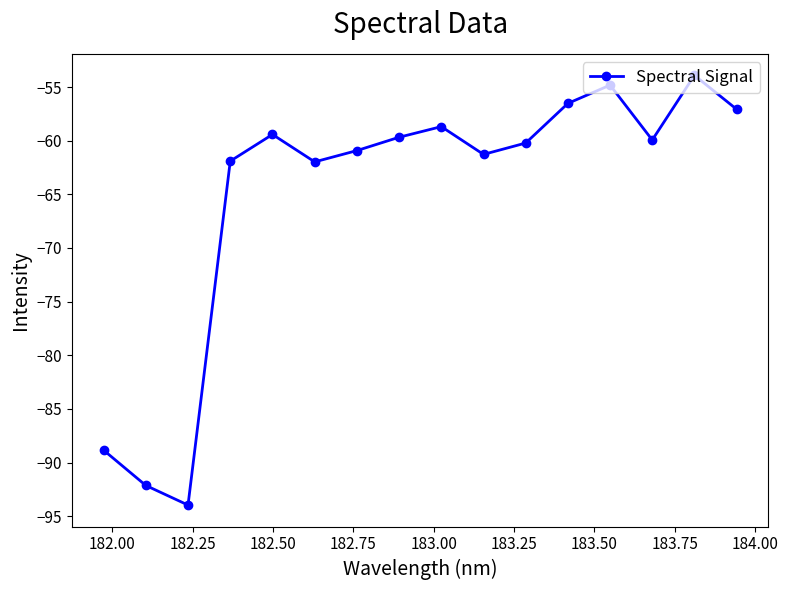

What is the maximum value shown in the chart?

-53.9